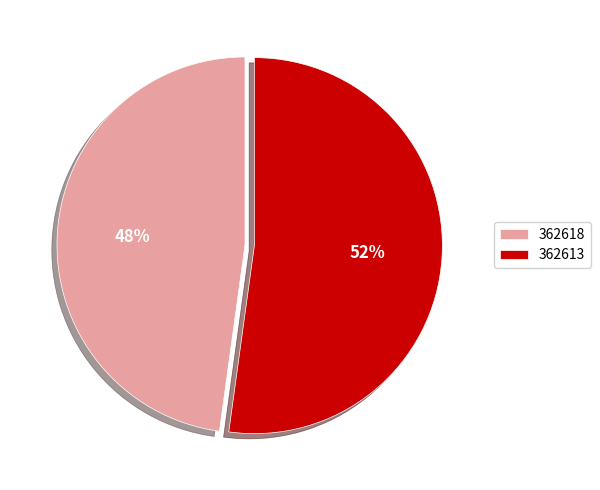

Does 362613 account for over 50% of the chart?

Yes